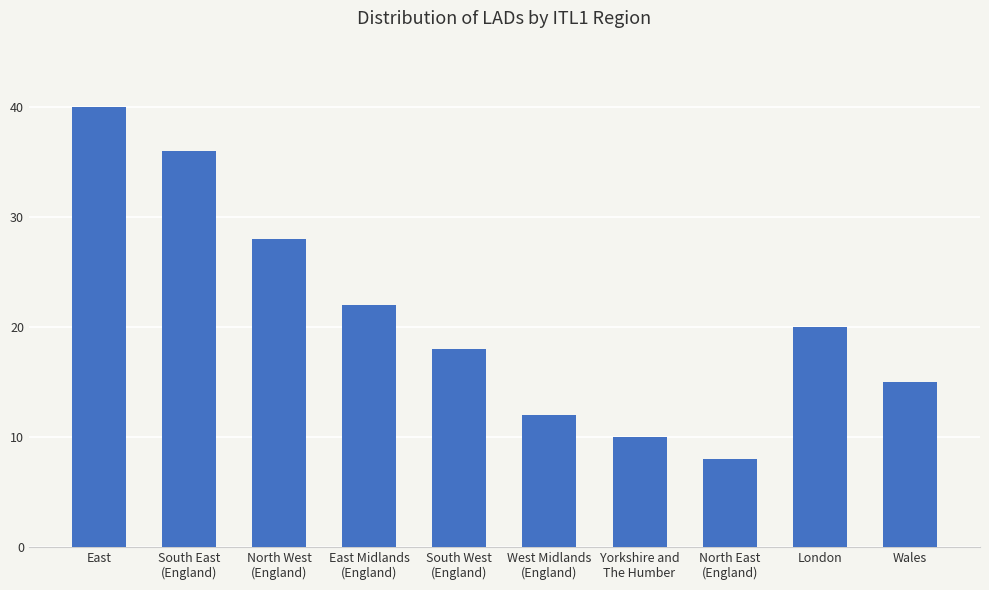

How many distinct data groups are displayed?

1